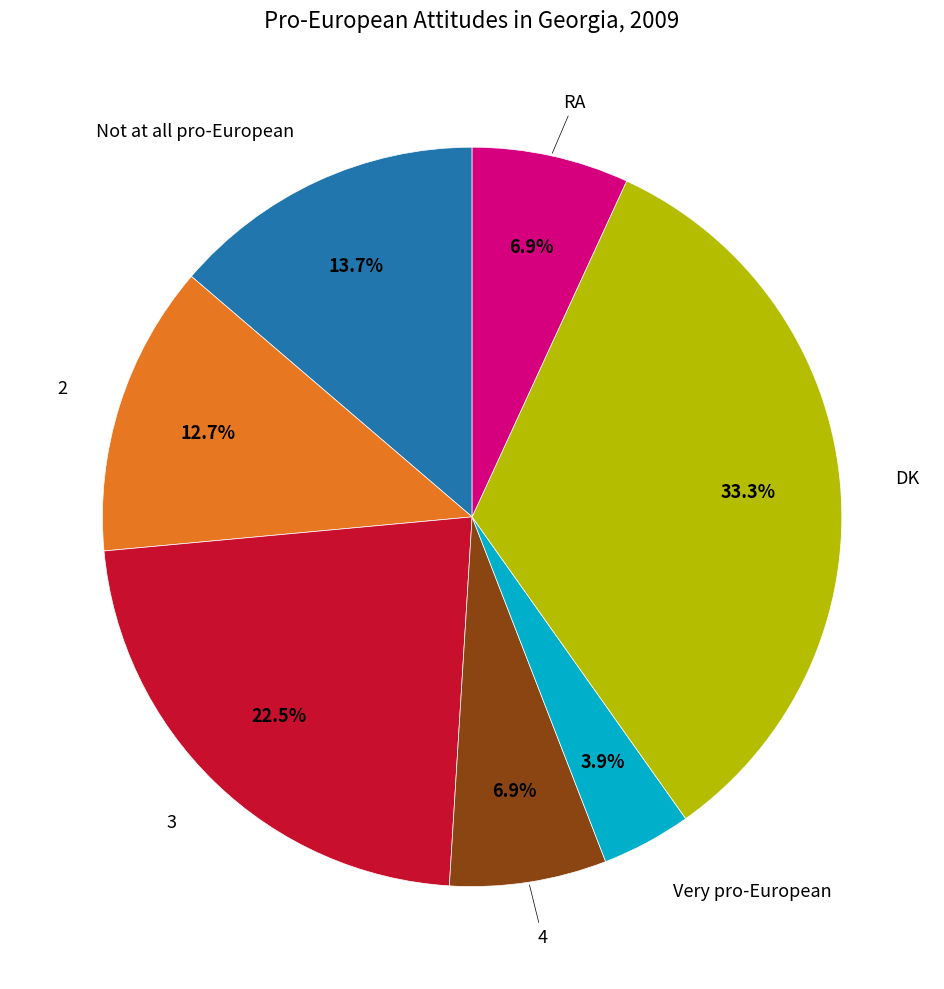

Does any single category account for the majority?

No